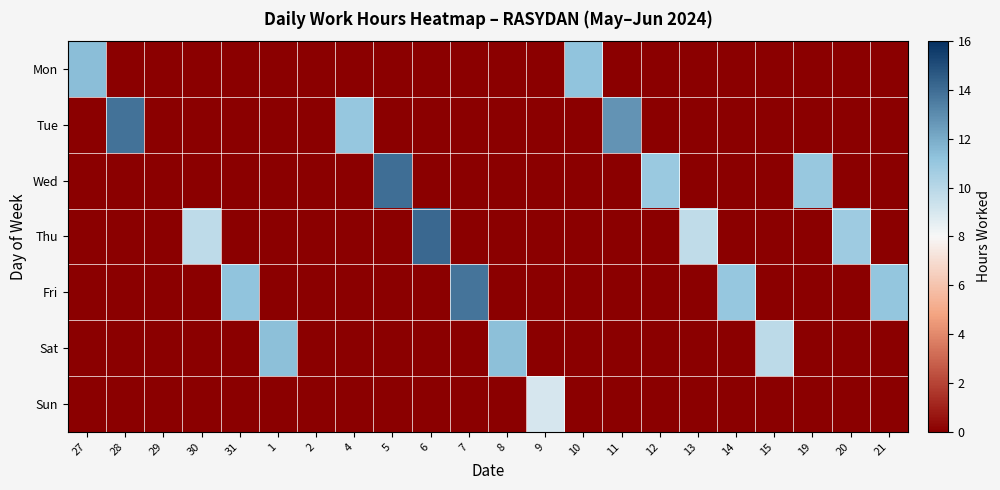

What is the total value across all series at 5?

14.0